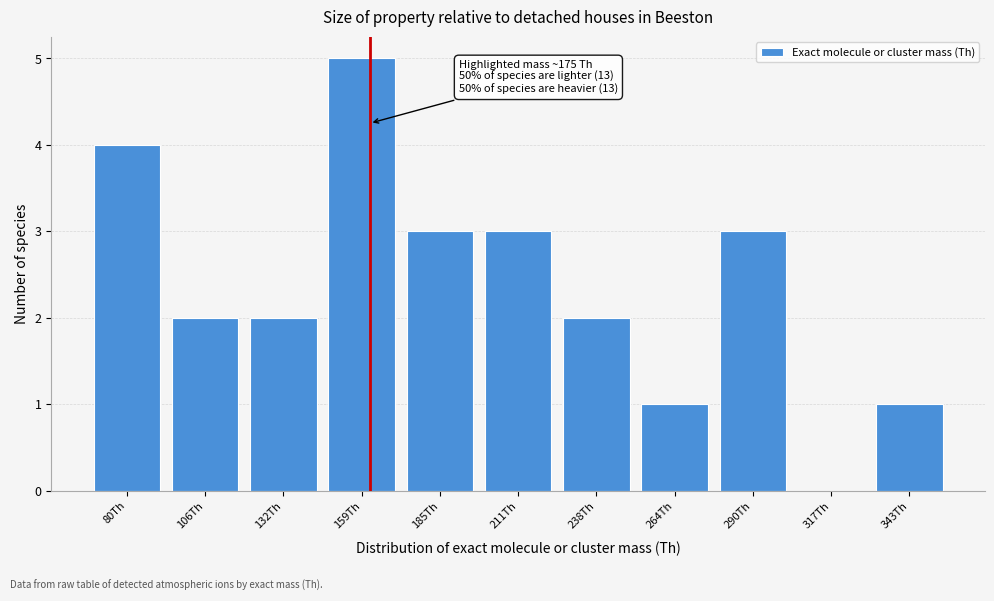

Reading left to right, extract all data points from this chart.

80Th=4	106Th=2	132Th=2	159Th=5	185Th=3	211Th=3	238Th=2	264Th=1	290Th=3	317Th=0	343Th=1